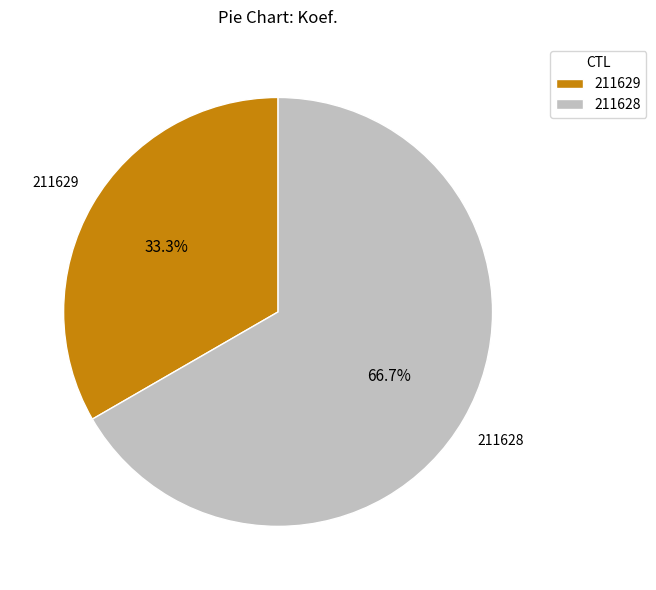

What is the largest slice in the pie chart?

211628